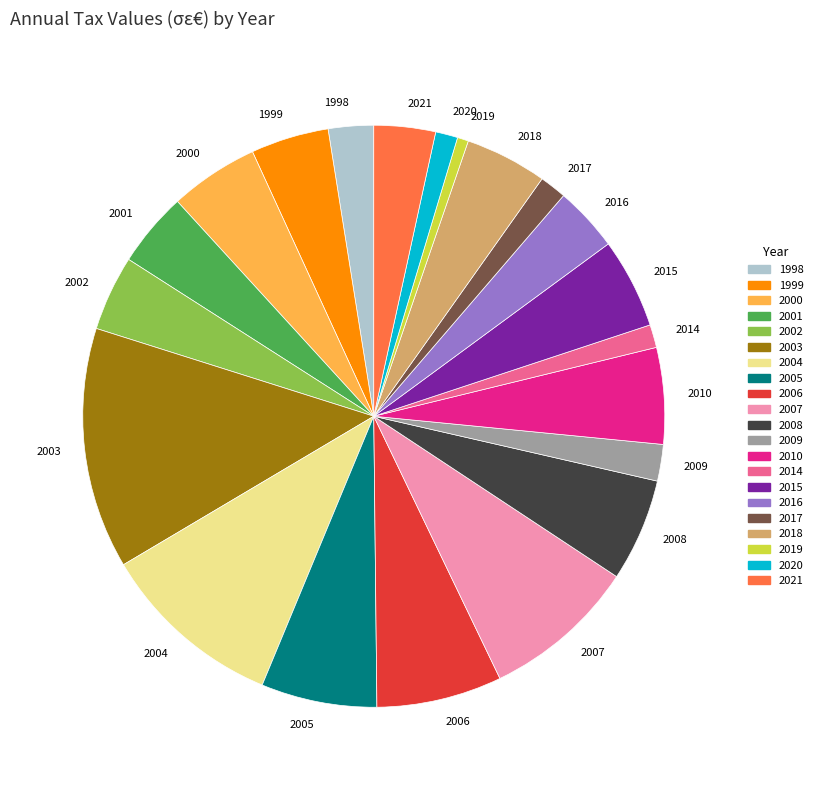

Which slice is the largest?

2003